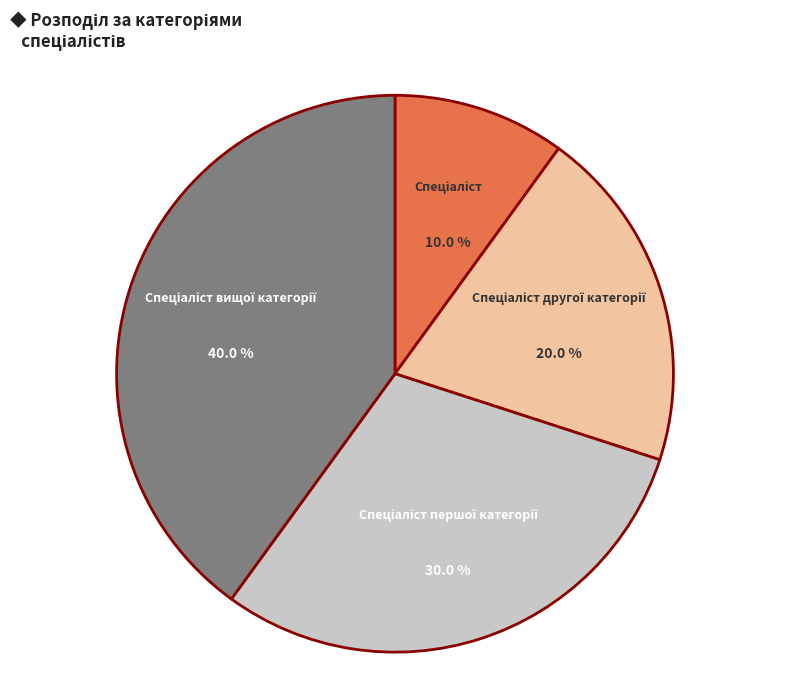

Is there a majority slice in this chart?

No